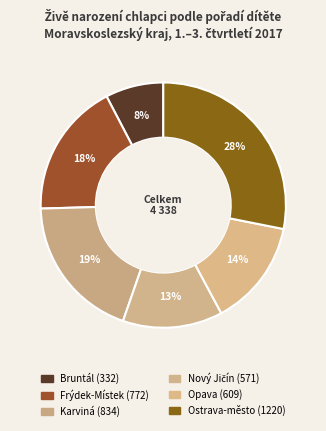

How many segments does this pie chart have?

6